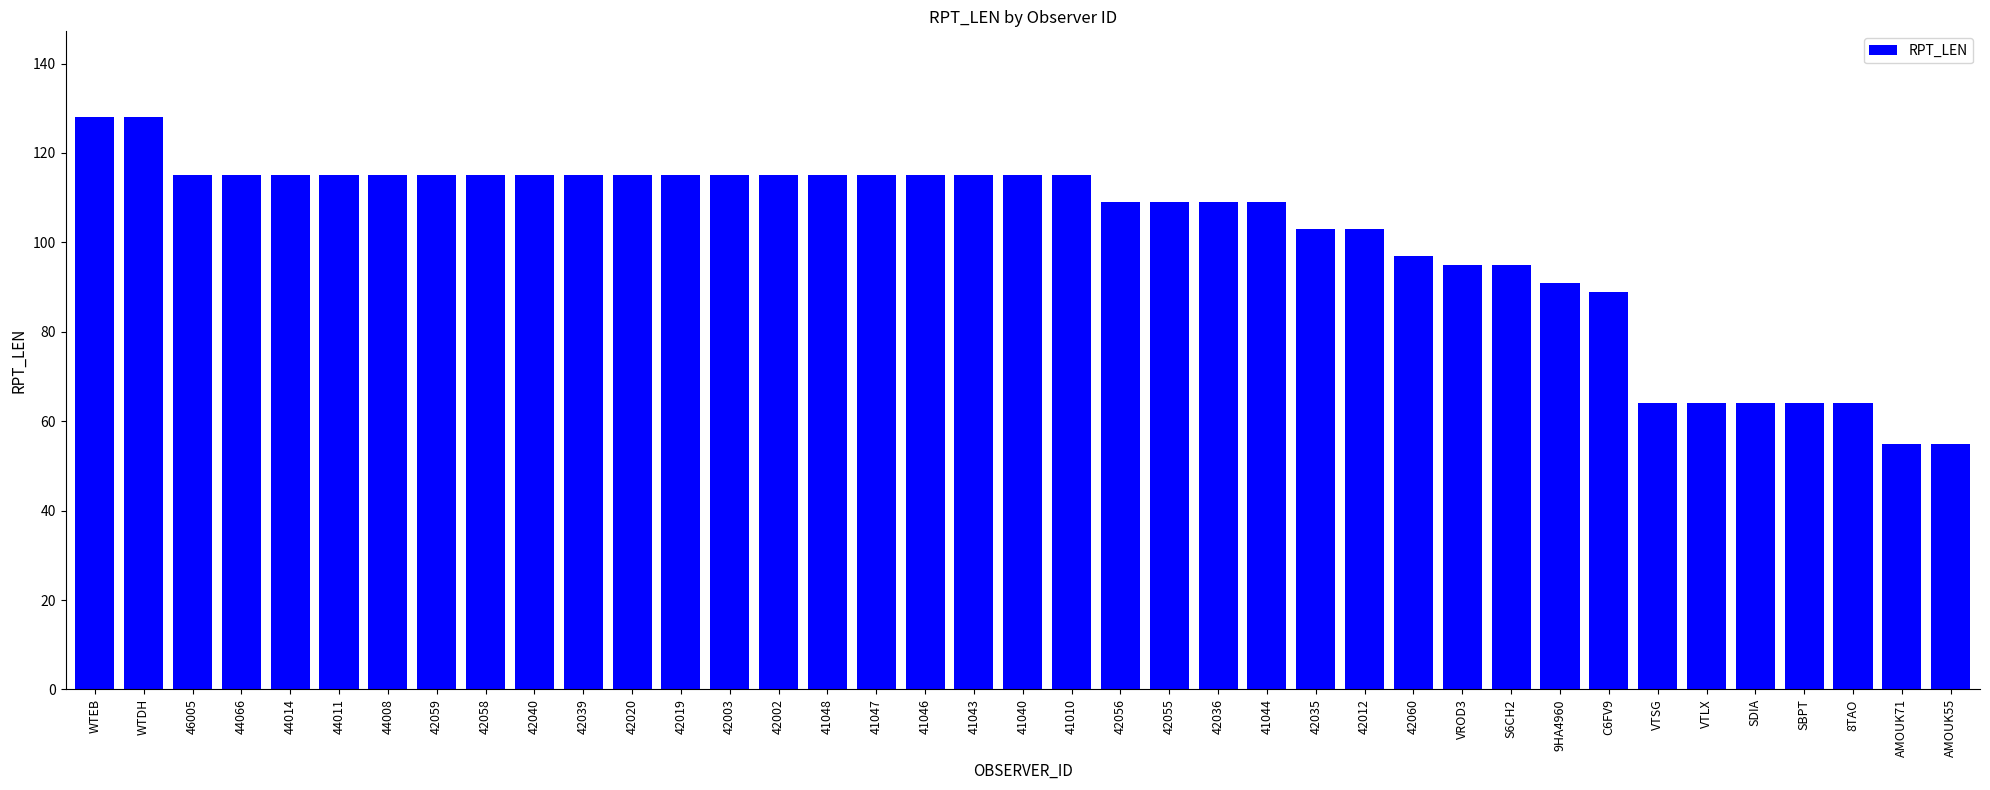

What is the difference between the values at 44008 and 42036?

6